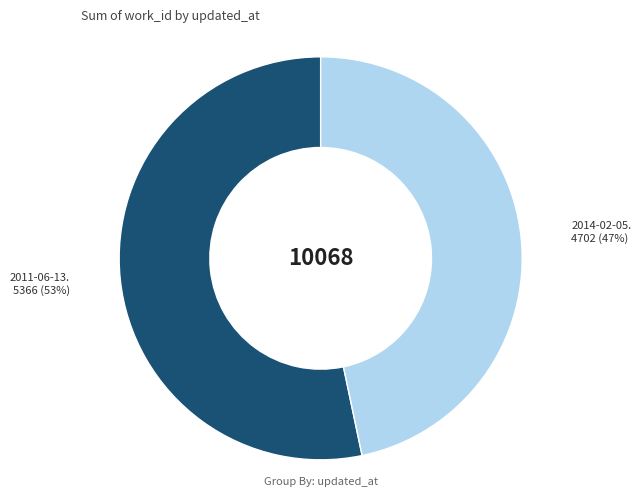

Does any single category account for the majority?

Yes